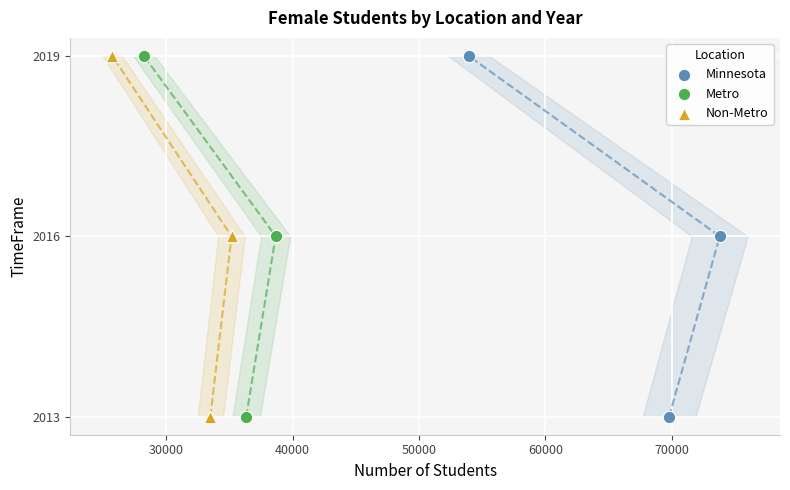

What are all the series names shown in the legend?

Minnesota, Metro, Non-Metro